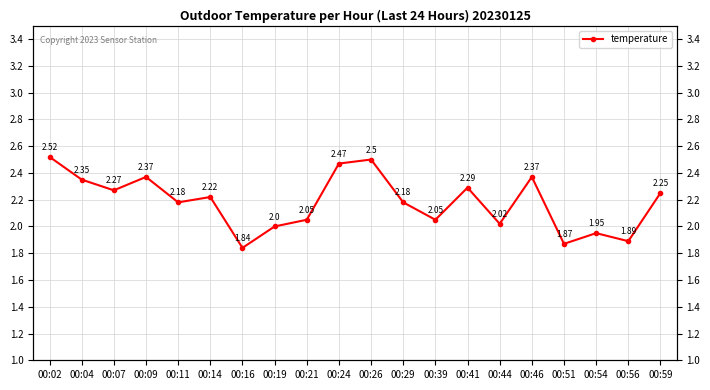

The chart shows a value of 4.0 at 00:09. True or false?

False